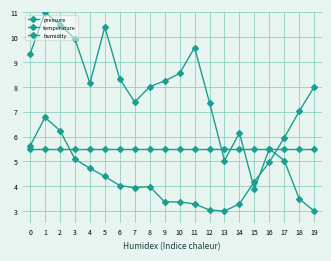

At 12, list the series in order from largest to smallest.

pressure, humidity, temperature